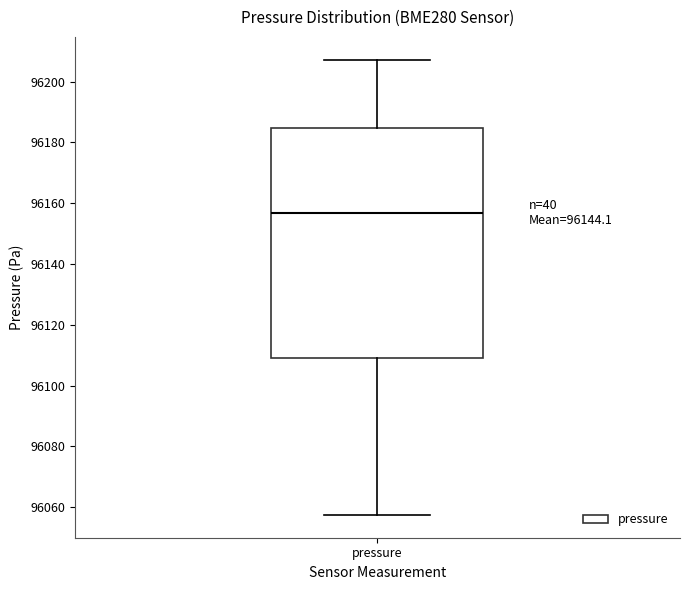

Read this box plot against the y-axis: the position of the median line, the range covered by the box, and the ends of both whiskers. The values are not printed on the chart, so give them approximately, as read against the axis.

median 96156, box 96108 to 96184, whiskers 96058 to 96208